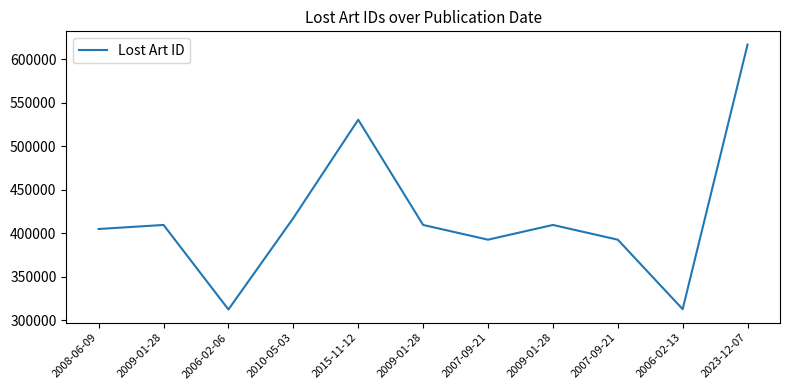

Between 2006-02-06 and 2015-11-12, which is larger?

2015-11-12